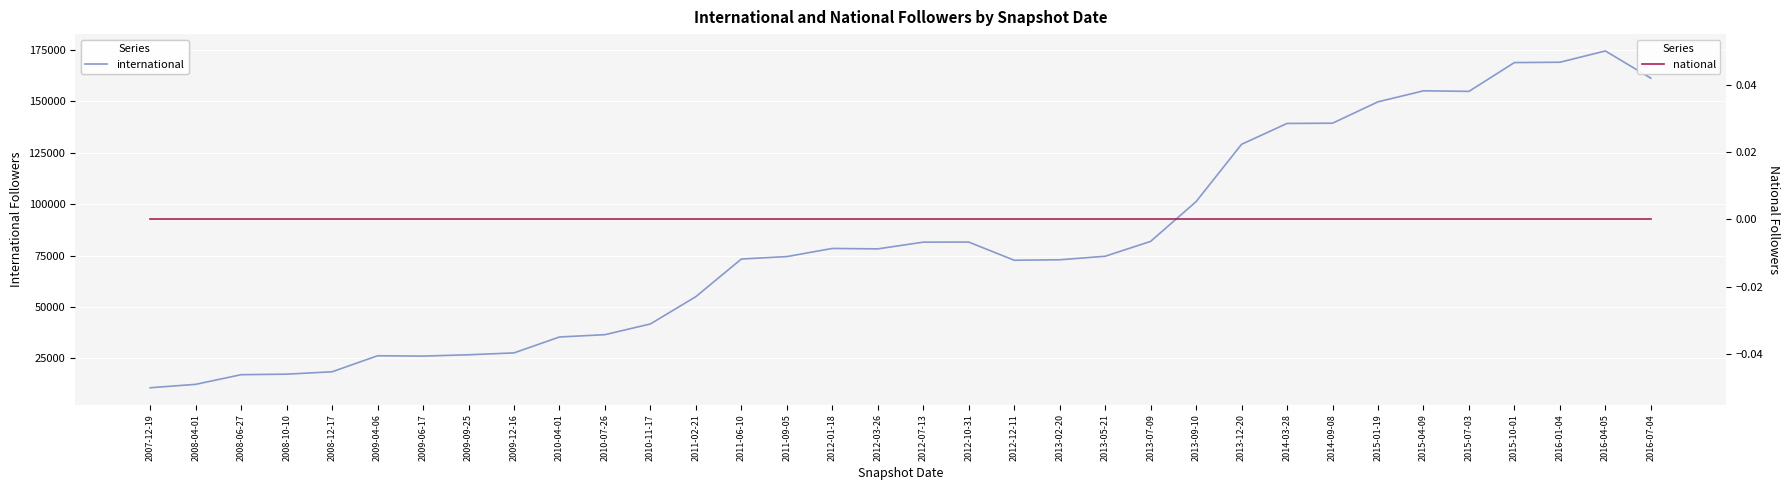

How many data points in international are above 74647?

16